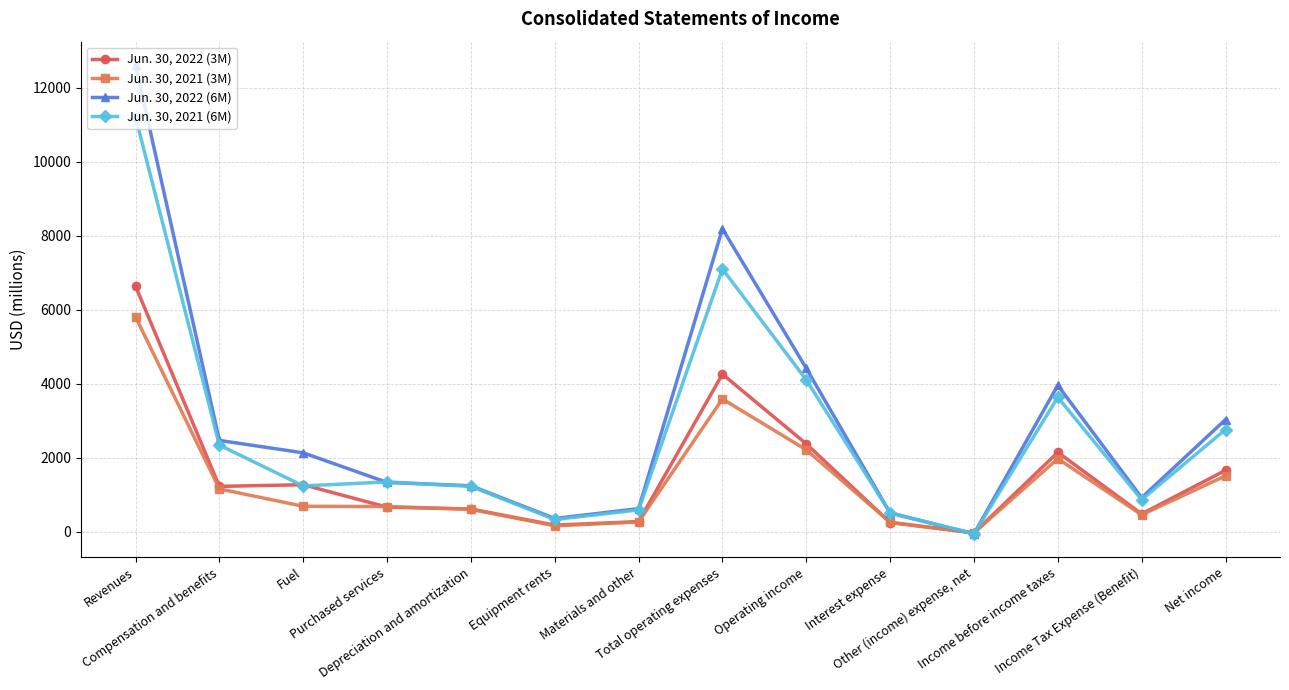

How many negative values does the Jun. 30, 2021 (3M) series have?

1